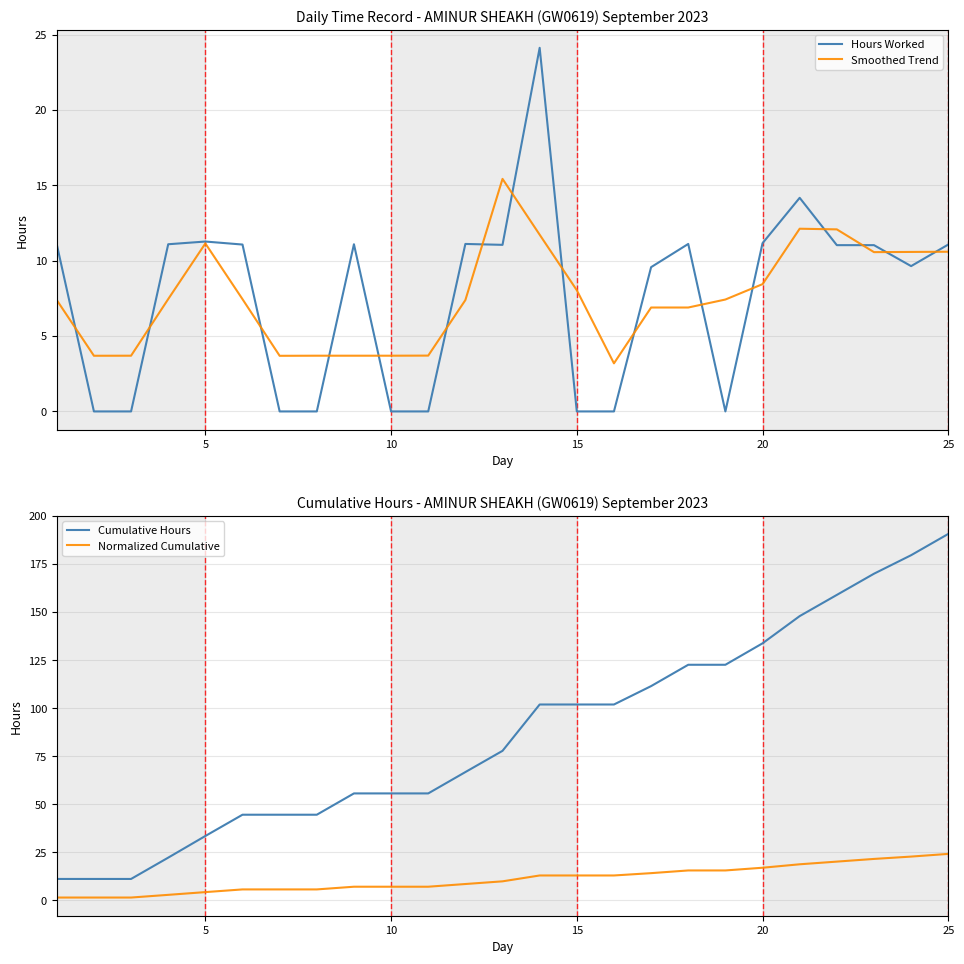

True or false: Hours Worked and Cumulative Hours cross at least once.

False